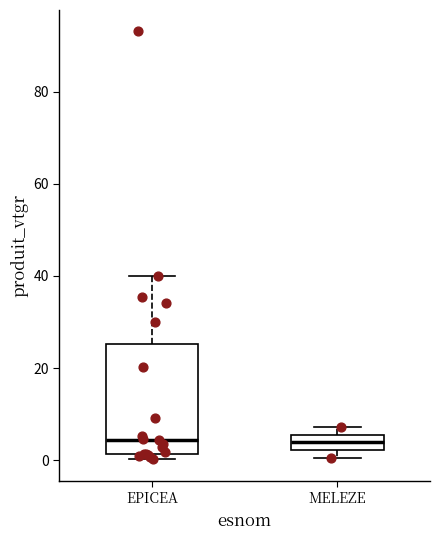

Reading left to right, transcribe this box plot: for each box, give where its median line is, the range the box spans, and where its two whiskers end, as read against the y-axis. The values are not printed on the chart, so give them approximately, as read against the axis.

EPICEA: median 4, box 2 to 26, whiskers 0 to 40
MELEZE: median 4, box 2 to 6, whiskers 0 to 8